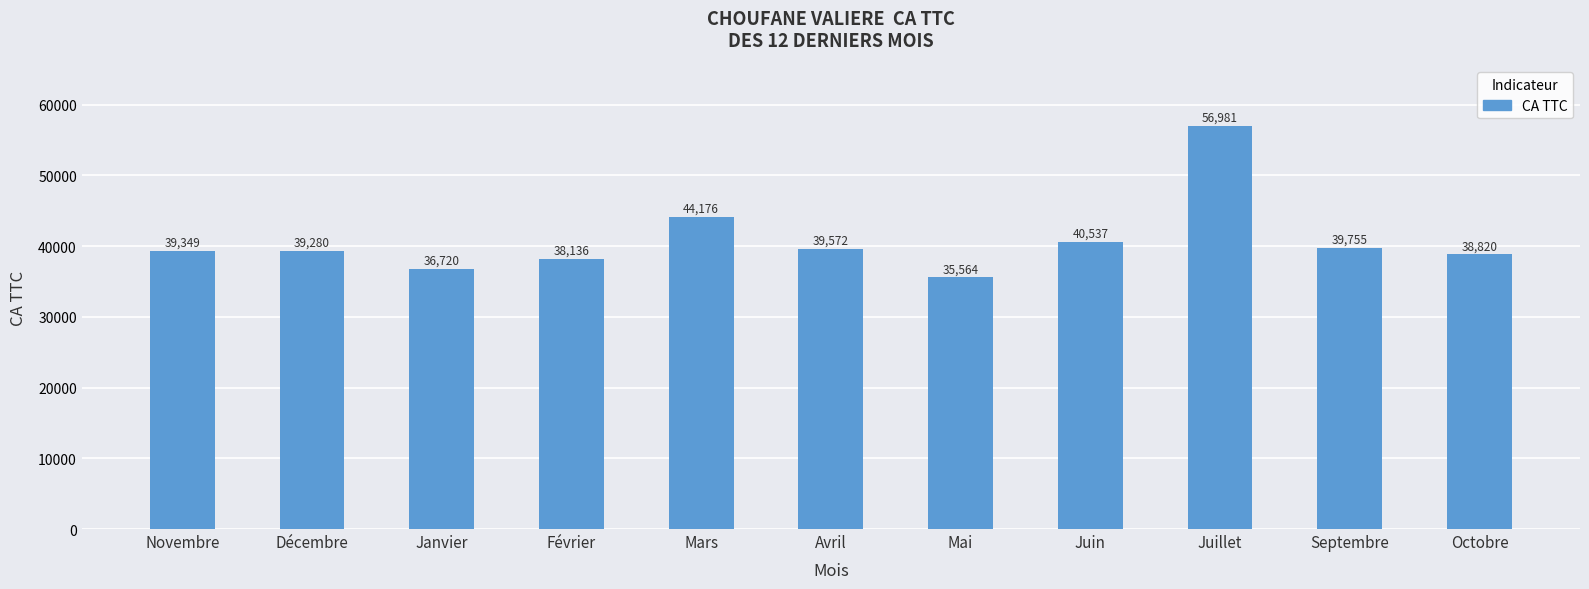

What is the average value?

40808.3